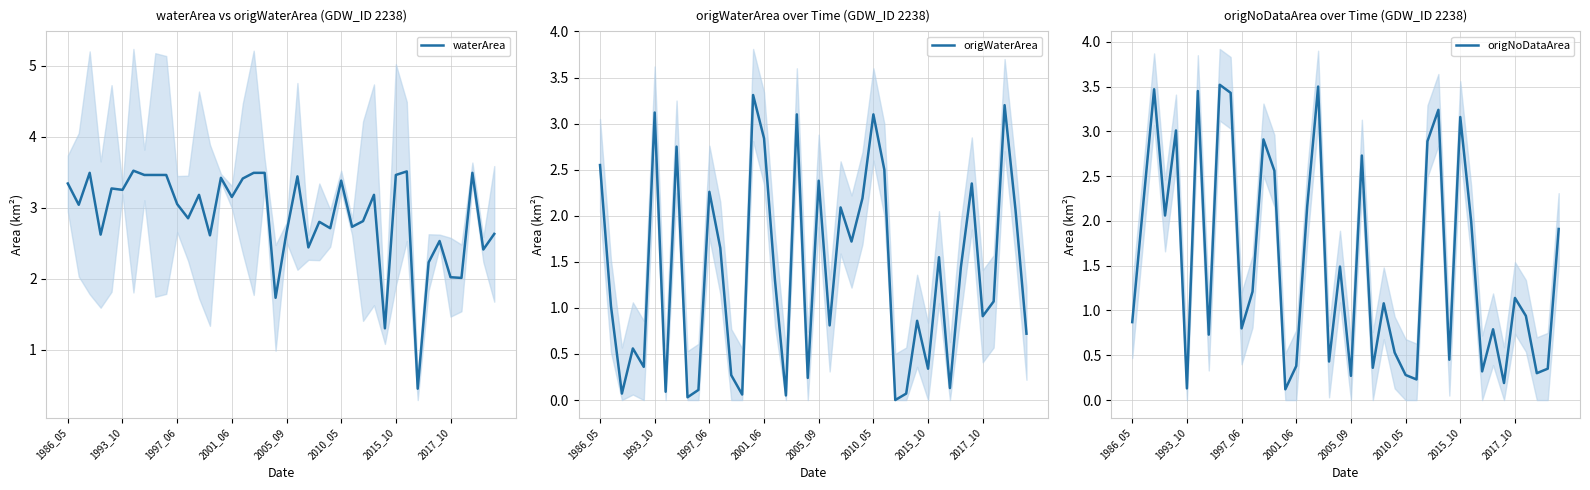

At which label is waterArea closest to 1?

29